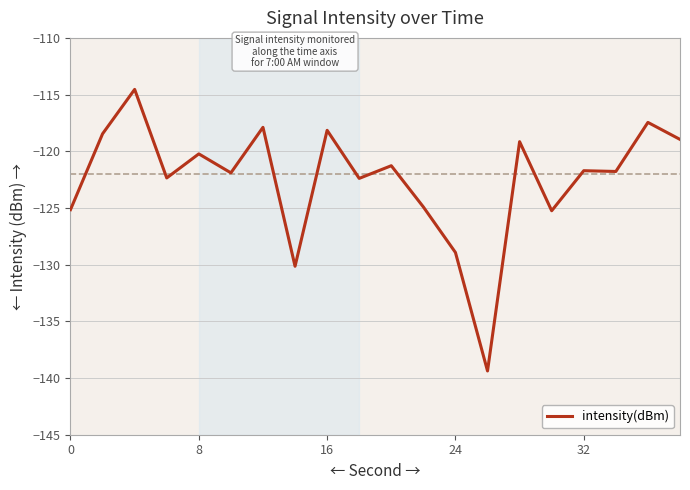

What is the maximum value shown in the chart?

-114.5